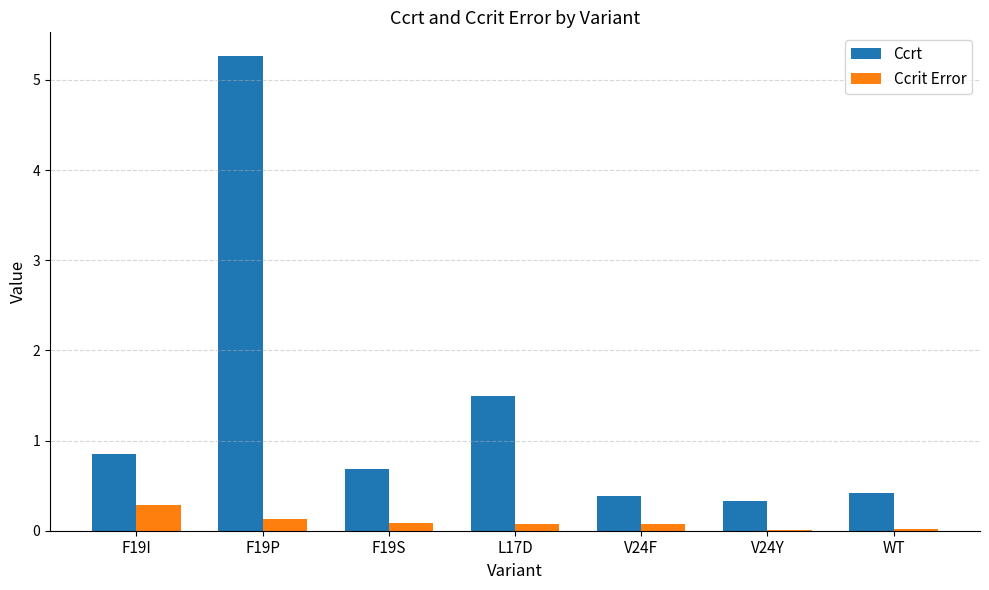

Is it true that Ccrt equals 0.3 at V24Y?

True